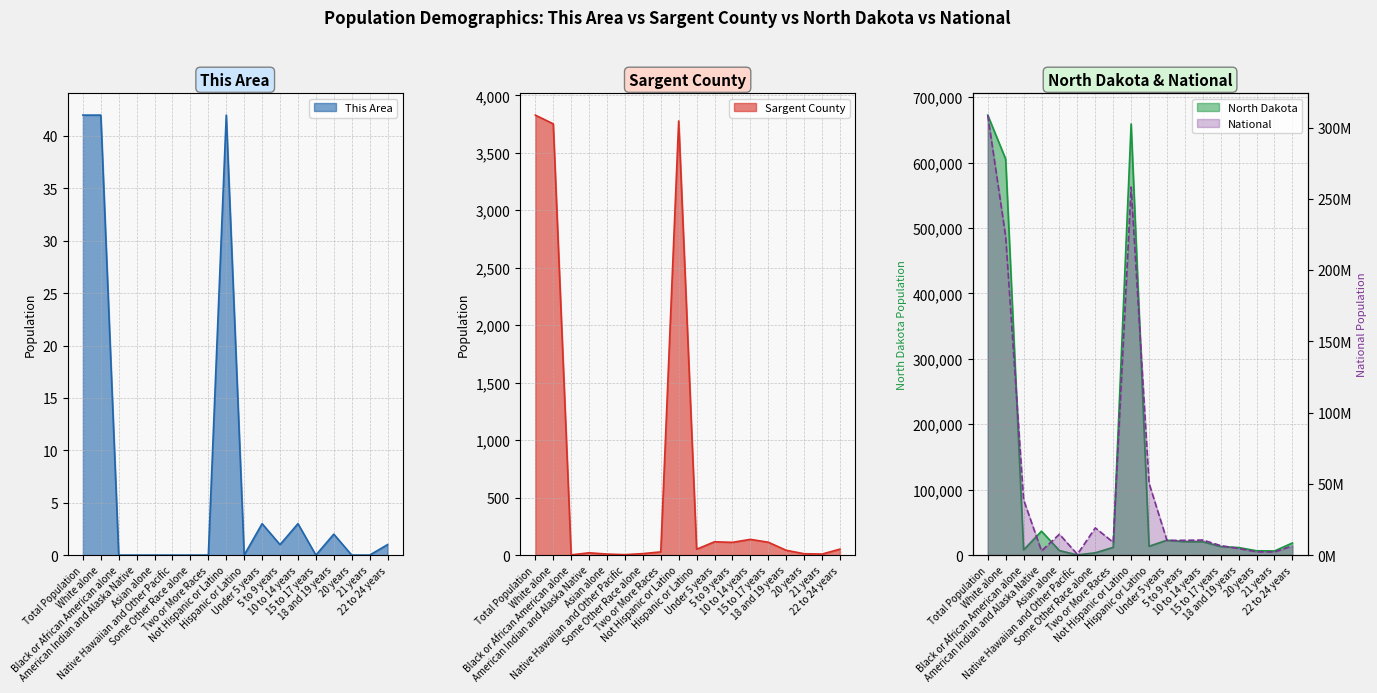

Which category has the lowest value across all series?

Black or African American alone